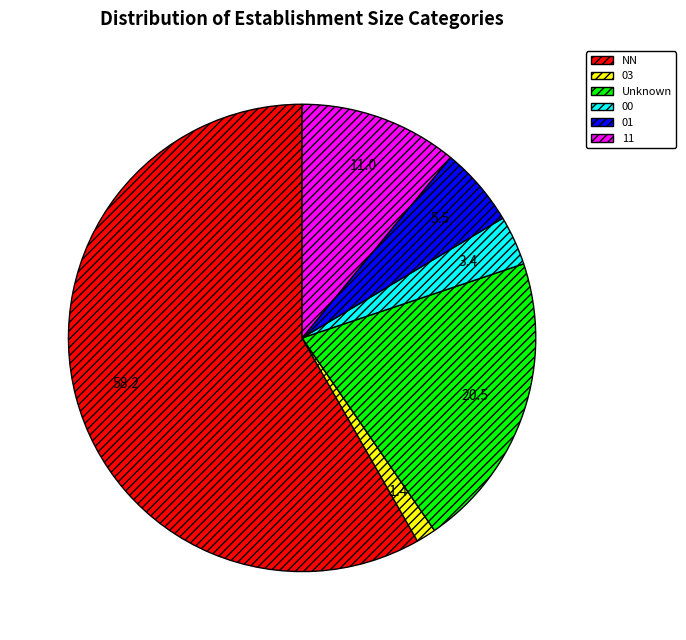

Which slice is the smallest?

03